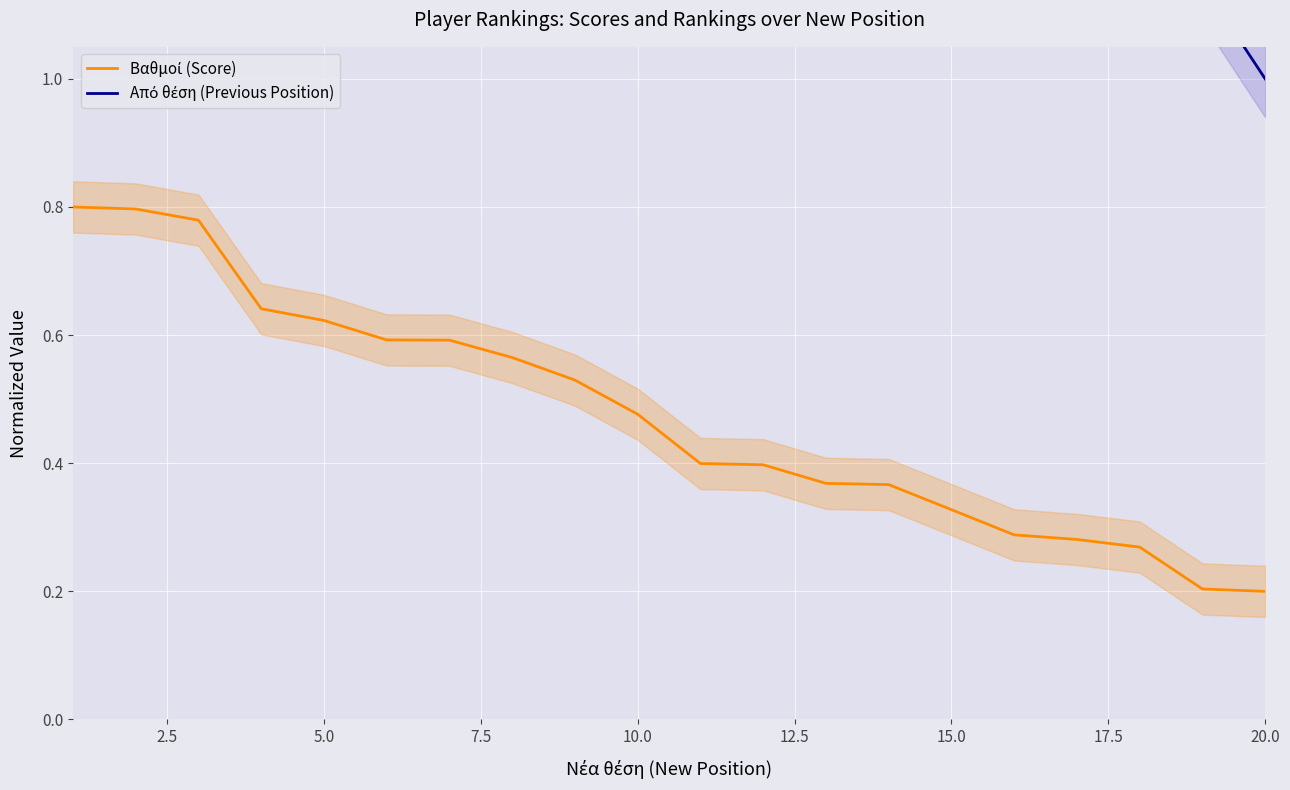

Reading right to left, list all the values displayed in this chart.

Βαθμοί (Score): 0.2	0.2	0.3	0.3	0.3	0.3	0.4	0.4	0.4	0.4	0.5	0.5	0.6	0.6	0.6	0.6	0.6	0.8	0.8	0.8
Από θέση (Previous Position): 1.0	1.1	1.2	1.1	1.2	1.3	1.3	1.2	1.3	1.3	1.3	1.3	1.3	1.3	1.3	1.4	1.4	1.4	1.4	1.4